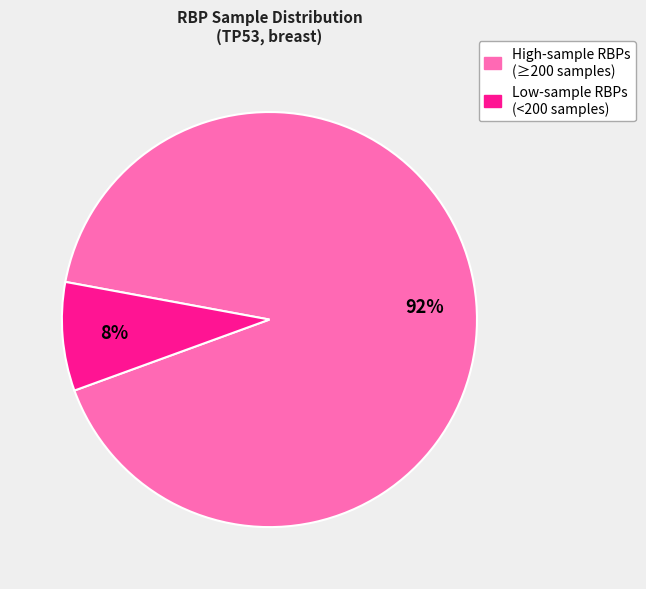

To the nearest percent, what is the average slice percentage?

50%